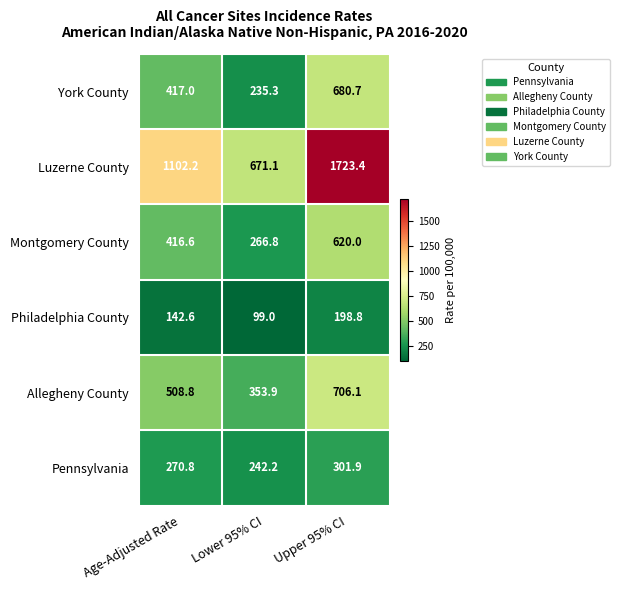

What is the average value of the Luzerne County series?

1165.6